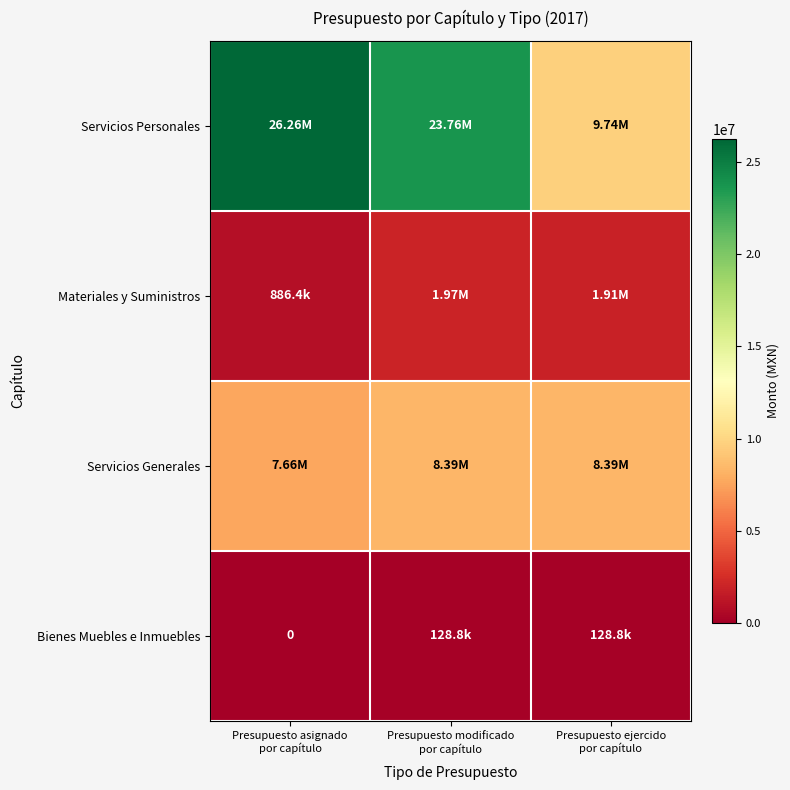

Is it true that Servicios Generales equals 13136353.0 at Presupuesto modificado por capítulo?

False